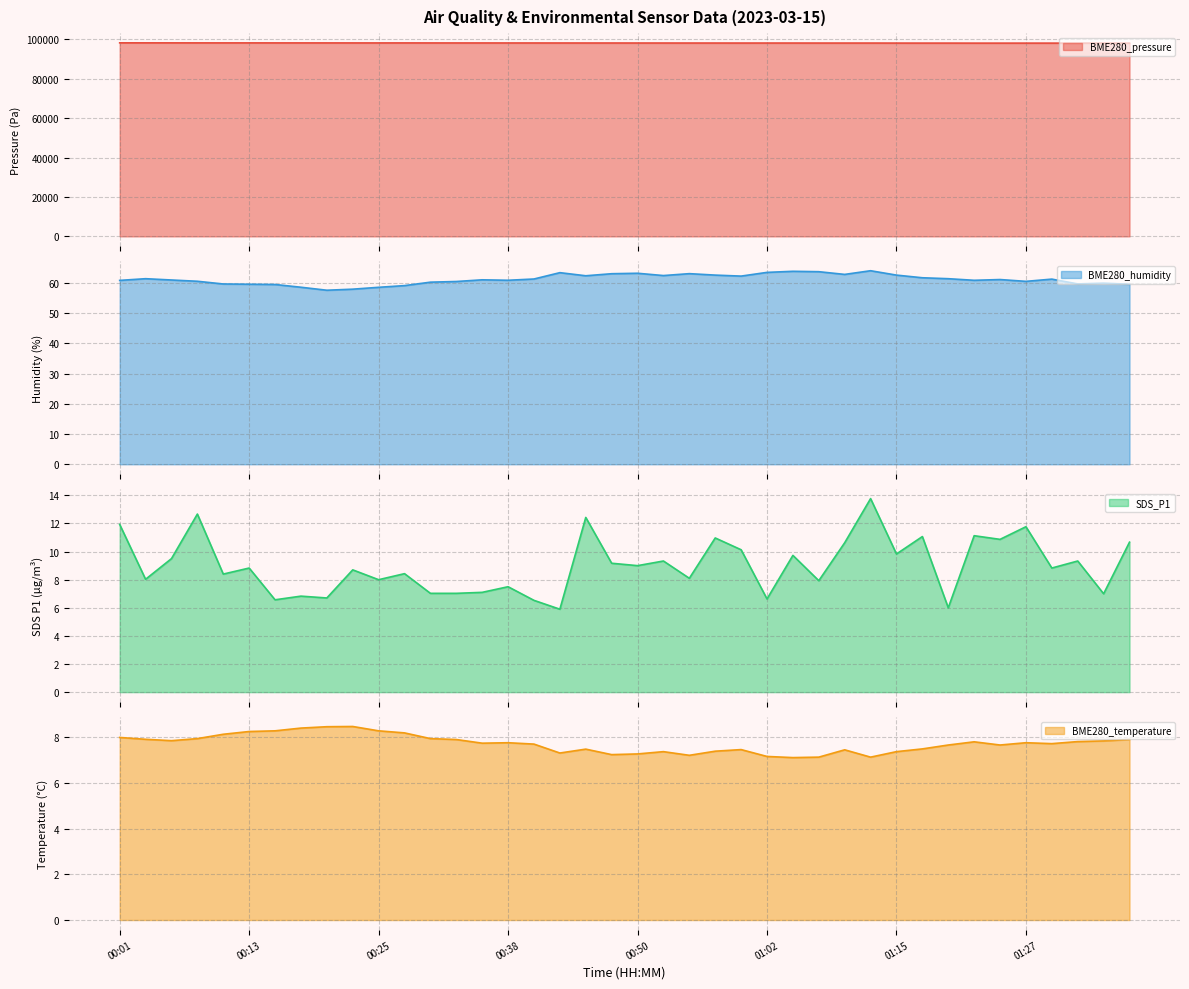

At which category does SDS_P1 reach its first local valley?

00:03